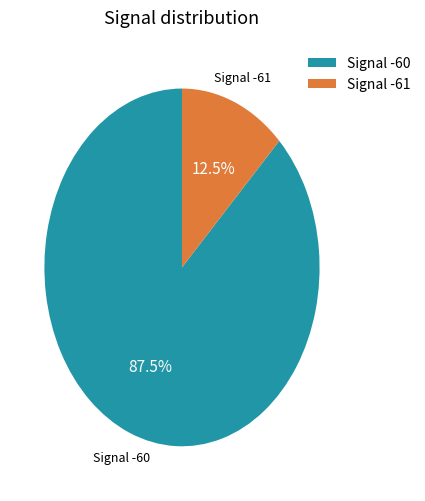

How much of the chart is everything except Signal -60?

12.5%